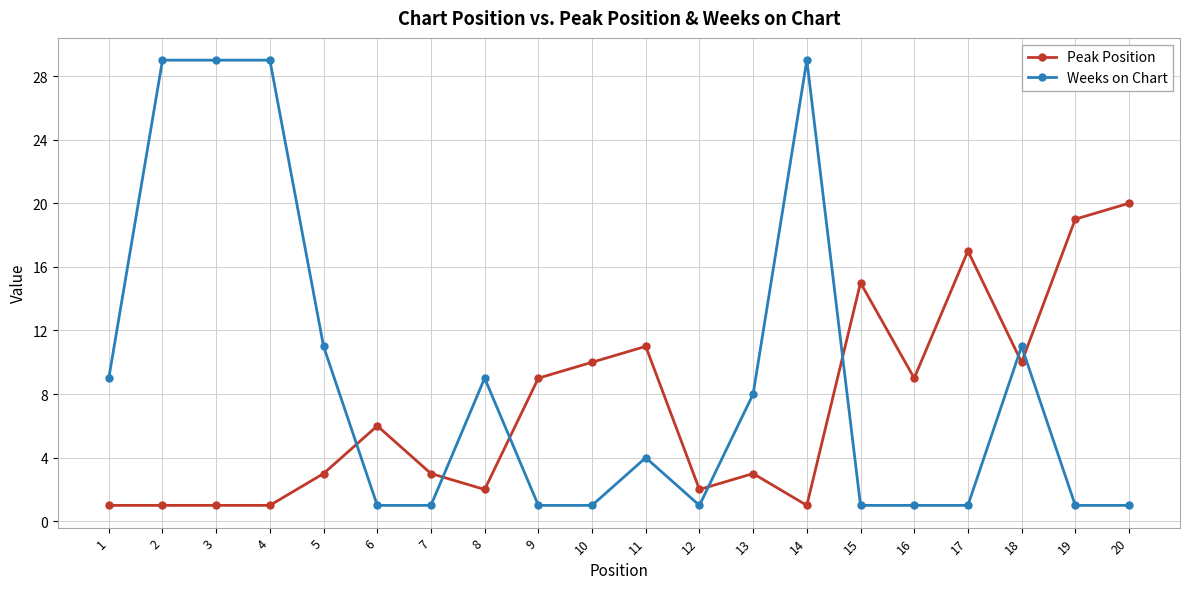

What is the difference between the highest and lowest values at 20?

19